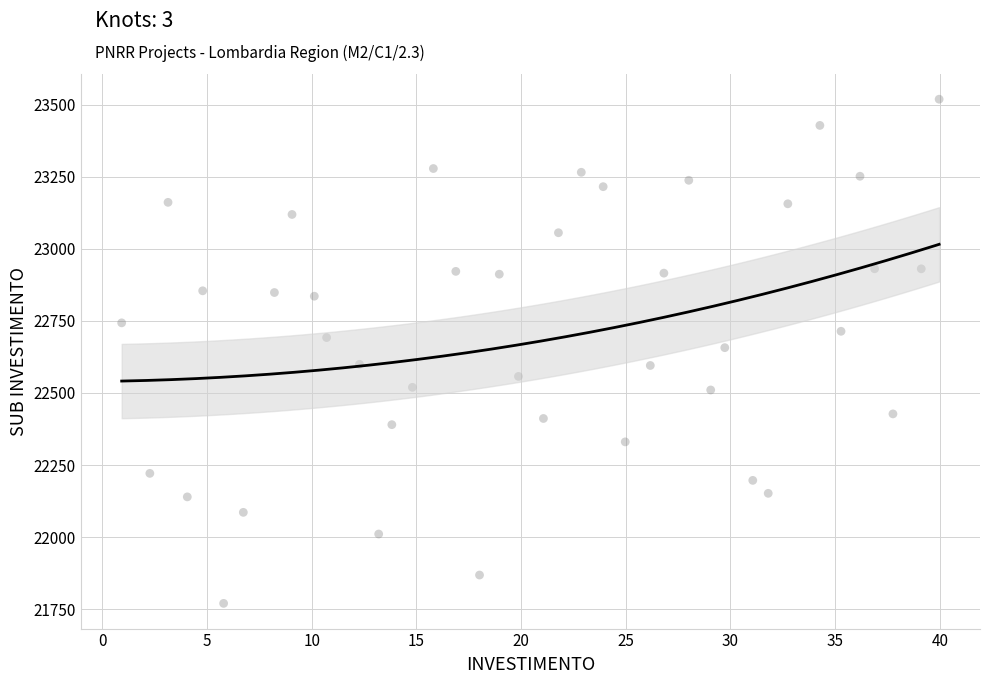

What is the range of X values (max minus min)?

39.0